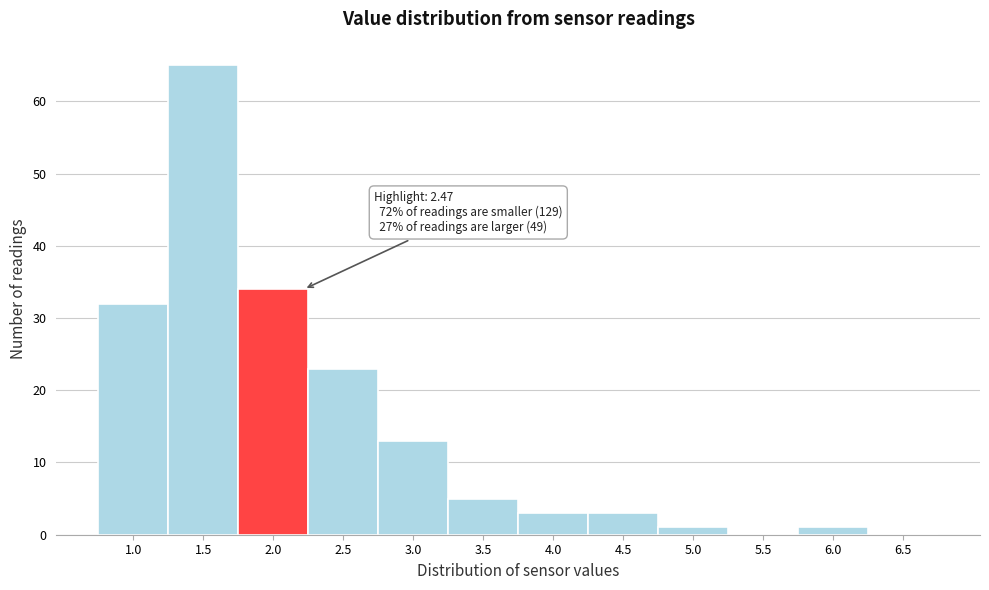

Reading left to right, transcribe all the data shown in this chart.

1.0=32	1.5=65	2.0=34	2.5=23	3.0=13	3.5=5	4.0=3	4.5=3	5.0=1	5.5=0	6.0=1	6.5=0